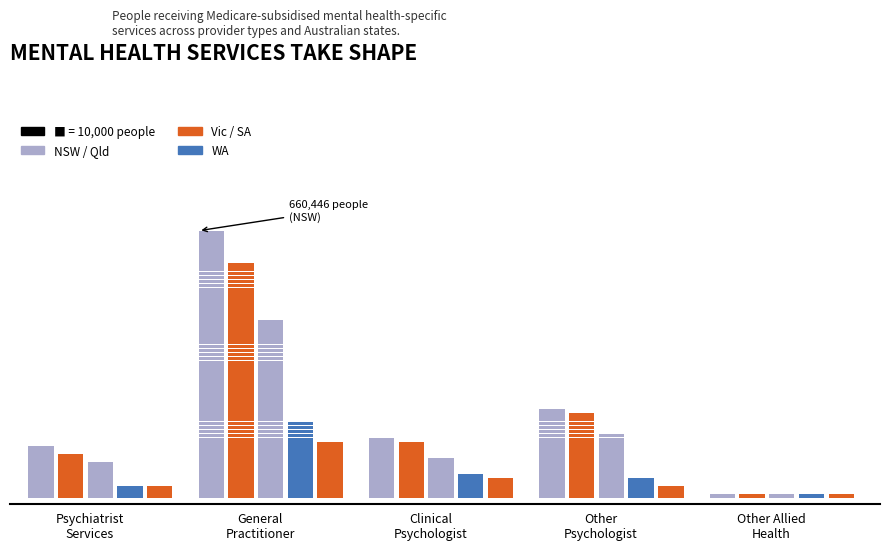

What is the lowest value of the NSW series?

5481